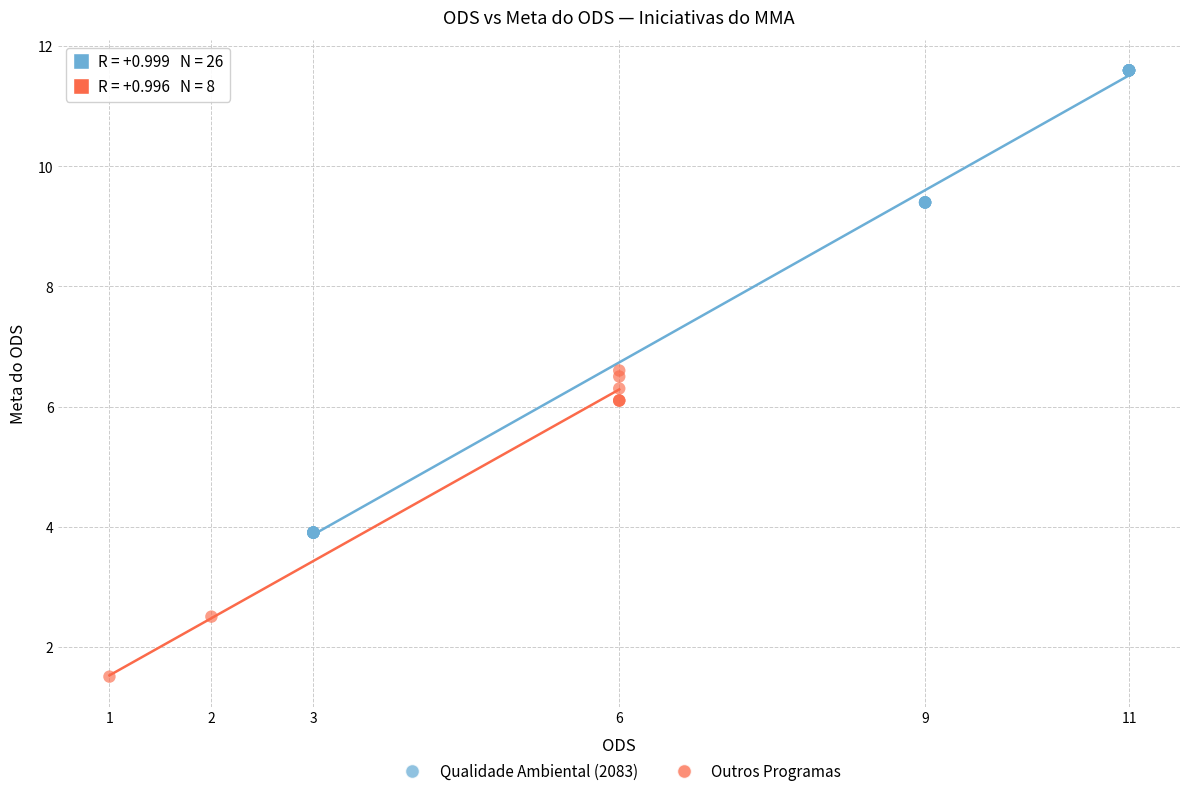

What are all the series names shown in the legend?

Qualidade Ambiental (2083), Outros Programas